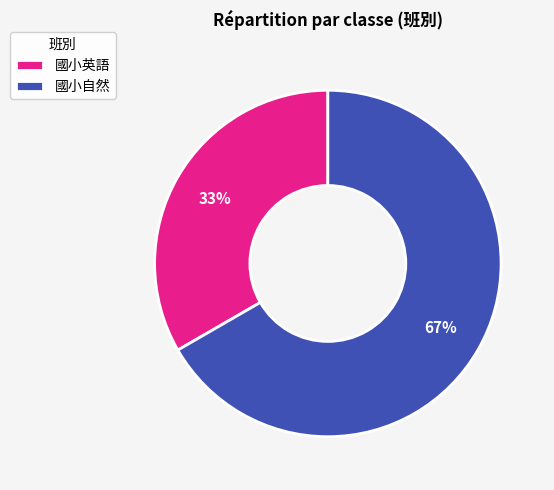

Is there a majority slice in this chart?

Yes